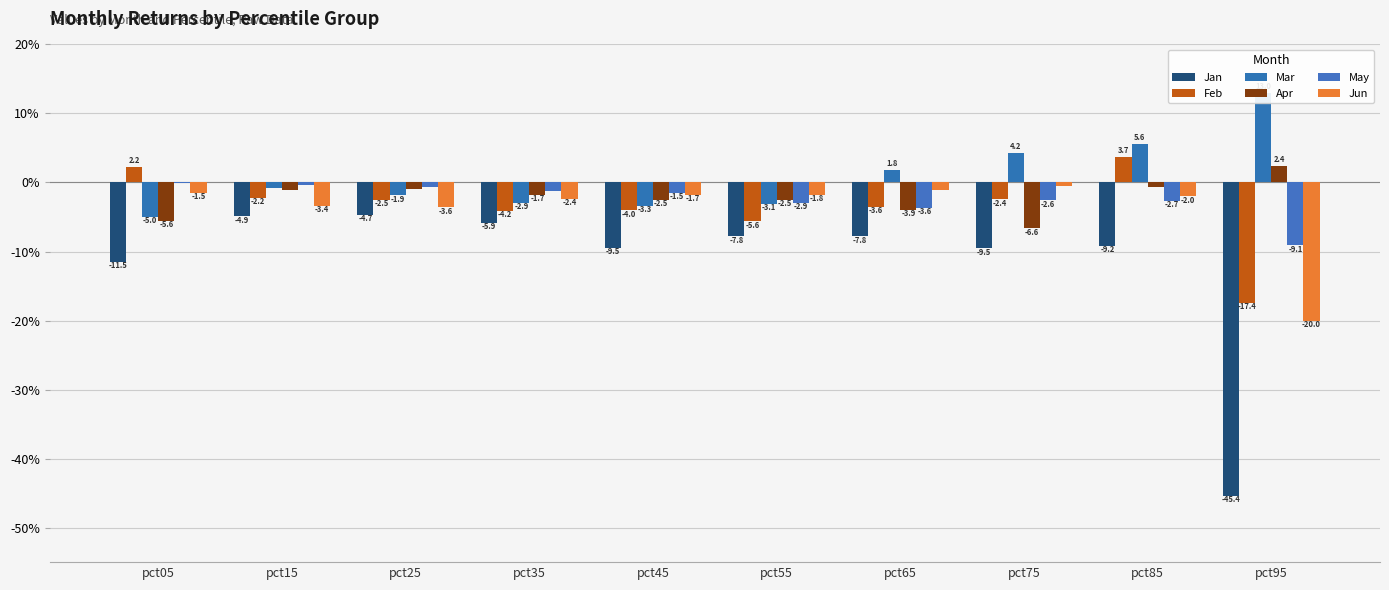

Reading right to left, extract all data points from this chart.

Jan: pct95=-45.4	pct85=-9.2	pct75=-9.5	pct65=-7.8	pct55=-7.8	pct45=-9.5	pct35=-5.9	pct25=-4.7	pct15=-4.9	pct05=-11.5
Feb: pct95=-17.4	pct85=3.7	pct75=-2.4	pct65=-3.6	pct55=-5.6	pct45=-4.0	pct35=-4.2	pct25=-2.5	pct15=-2.2	pct05=2.2
Mar: pct95=13.0	pct85=5.6	pct75=4.2	pct65=1.8	pct55=-3.1	pct45=-3.3	pct35=-2.9	pct25=-1.9	pct15=-0.8	pct05=-5.0
Apr: pct95=2.4	pct85=-0.7	pct75=-6.6	pct65=-3.9	pct55=-2.5	pct45=-2.5	pct35=-1.7	pct25=-1.0	pct15=-1.1	pct05=-5.6
May: pct95=-9.1	pct85=-2.7	pct75=-2.6	pct65=-3.6	pct55=-2.9	pct45=-1.5	pct35=-1.2	pct25=-0.6	pct15=-0.4	pct05=-0.1
Jun: pct95=-20.0	pct85=-2.0	pct75=-0.5	pct65=-1.1	pct55=-1.8	pct45=-1.7	pct35=-2.4	pct25=-3.6	pct15=-3.4	pct05=-1.5